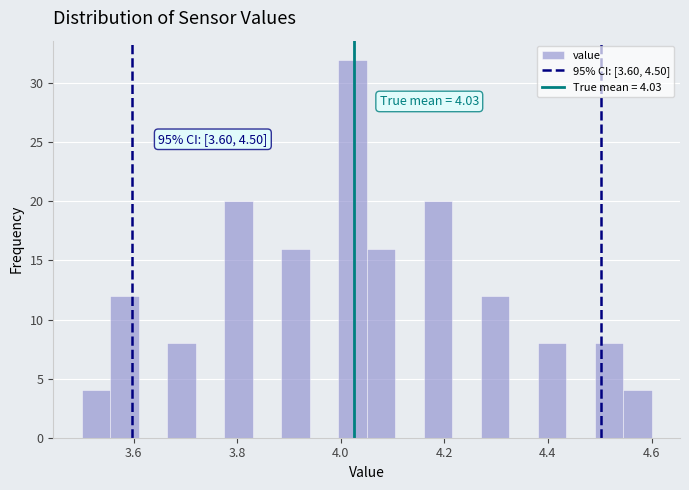

Around what value on the x-axis is the tallest bar? Give the approximate position of its centre, as read against the axis.

4.02